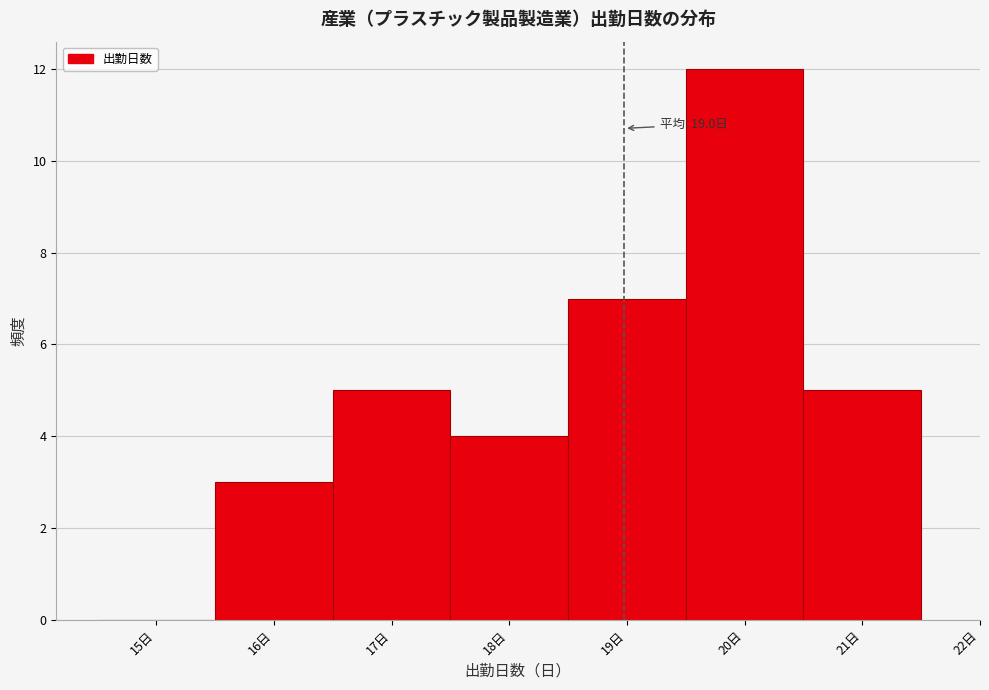

Over which range of the x-axis is the bar tallest?

19.5 to 20.5